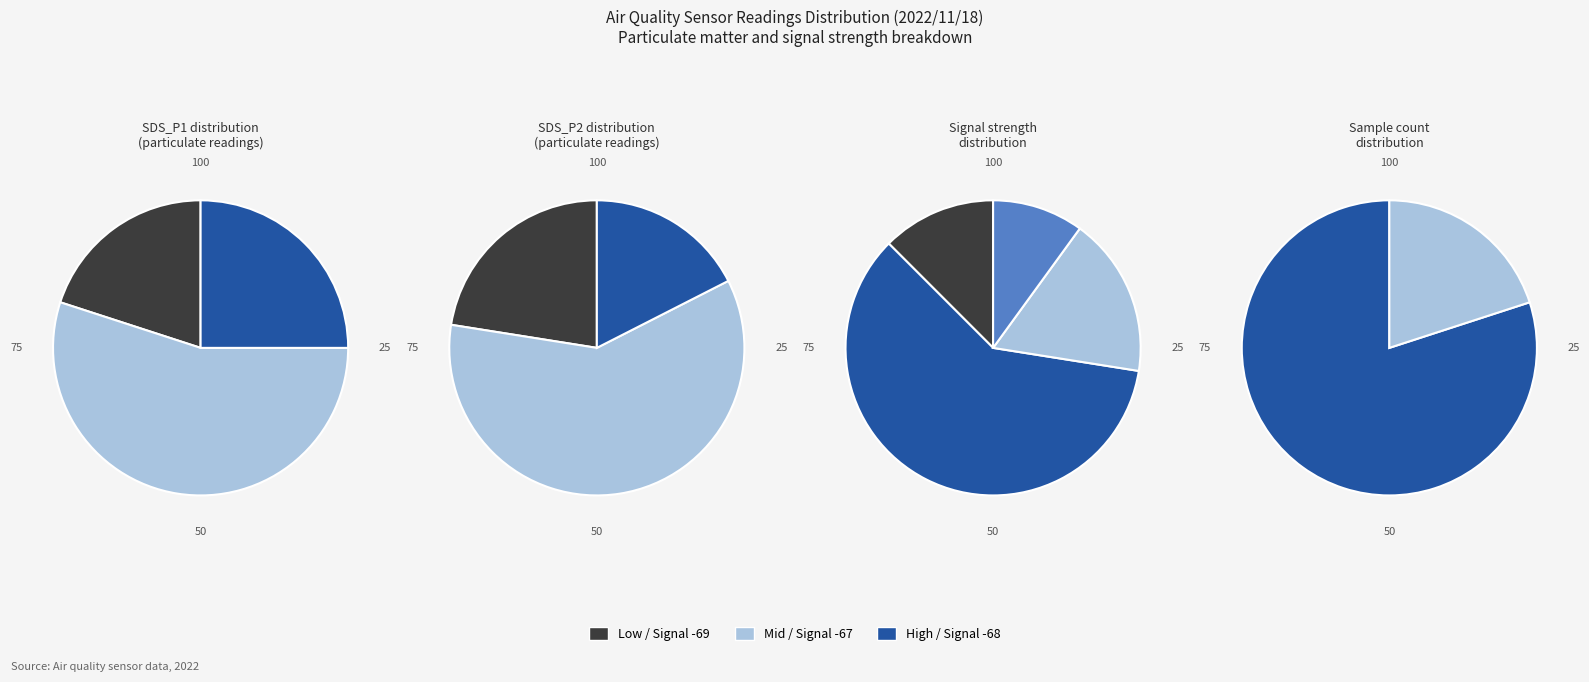

The 21 slice represents 16% of the pie. True or false?

False